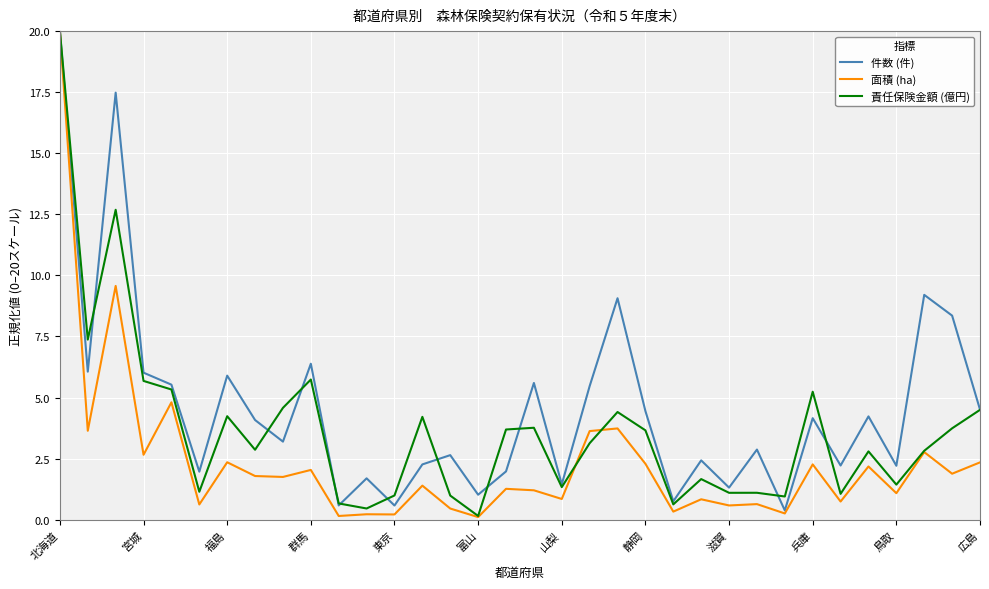

Which series has the largest total across all categories?

件数 (件)